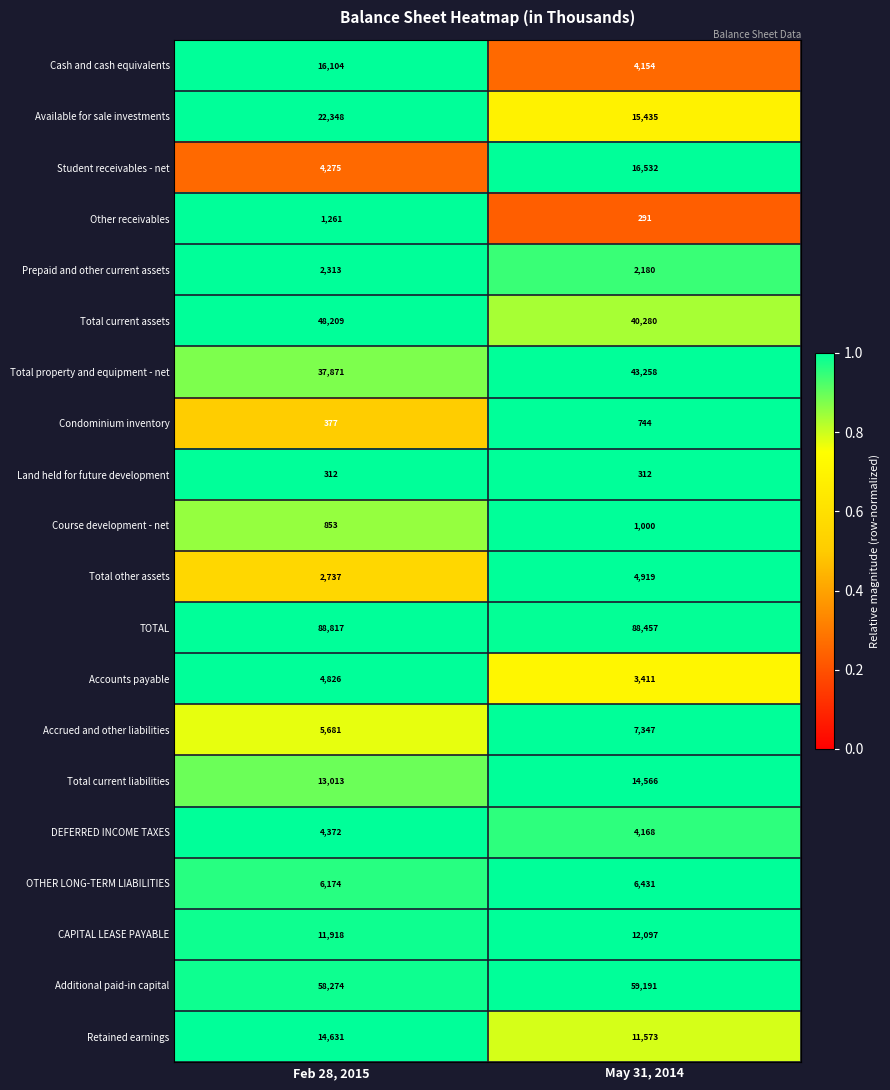

List the labels in order of Cash and cash equivalents value, largest first.

Feb 28, 2015, May 31, 2014